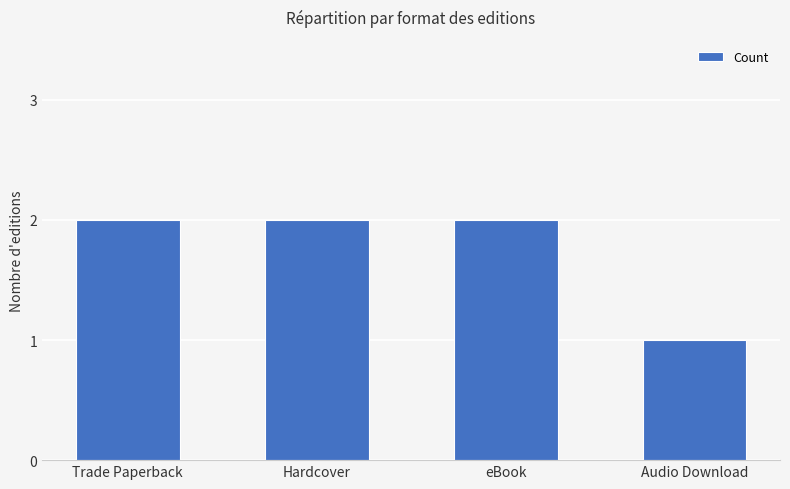

Reading left to right, what are all the values shown in this chart?

2	2	2	1